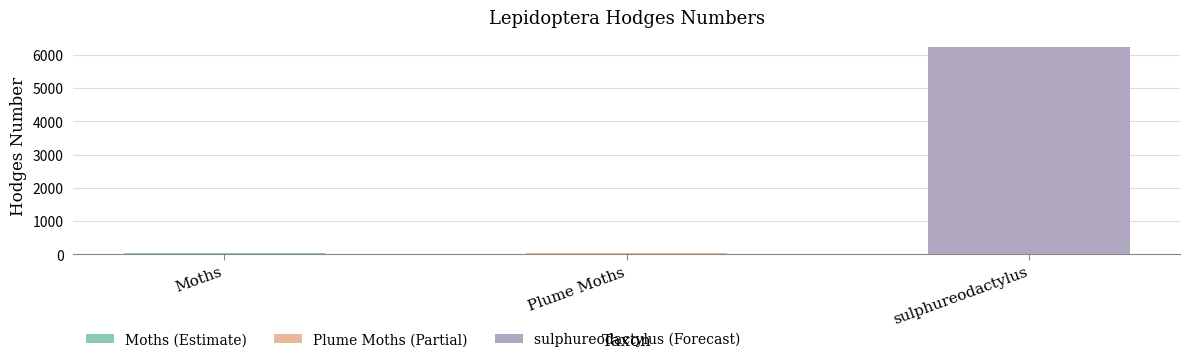

What is the sum of all values?

6291.1